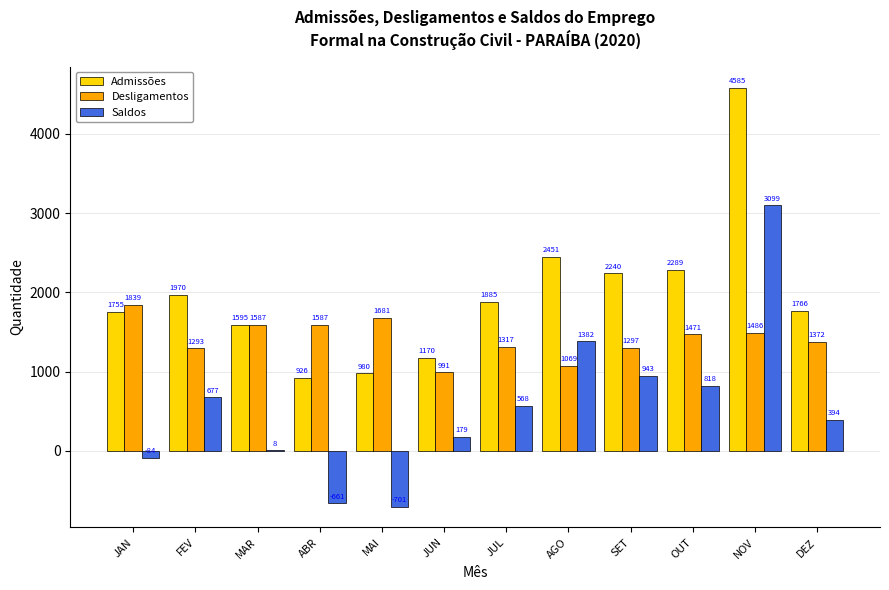

How many distinct data groups are displayed?

3